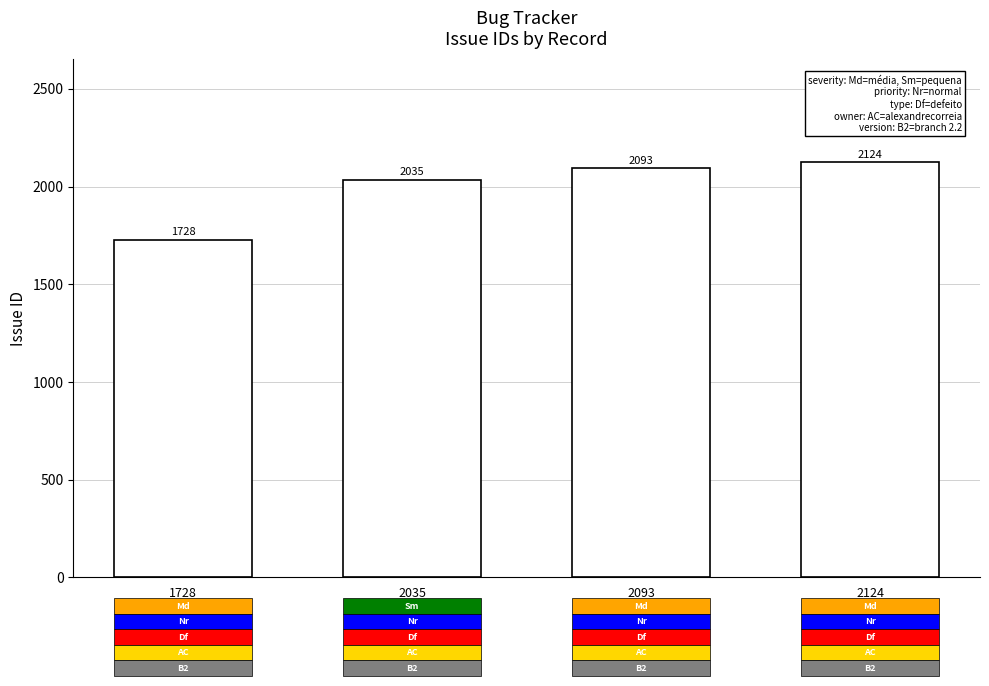

Reading left to right, list all the values displayed in this chart.

1728	2035	2093	2124